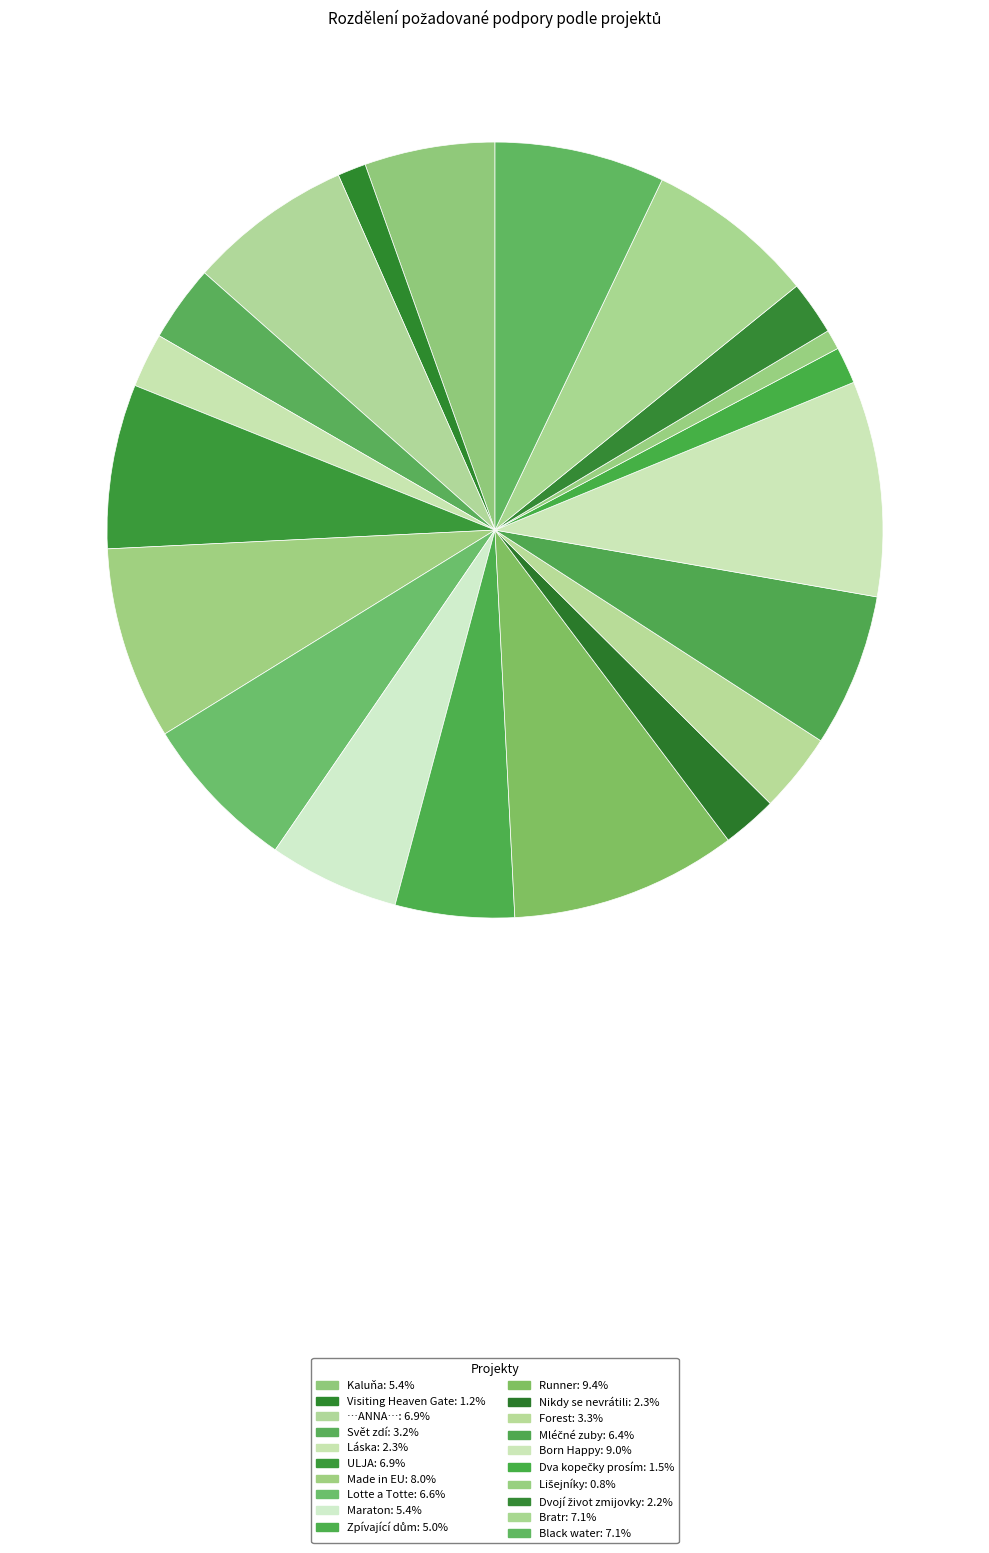

Count the number of slices in the pie.

20